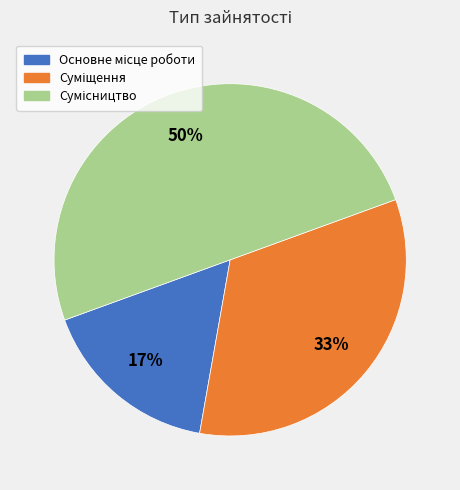

To the nearest percent, what is the difference between the largest and smallest slice percentages?

33%